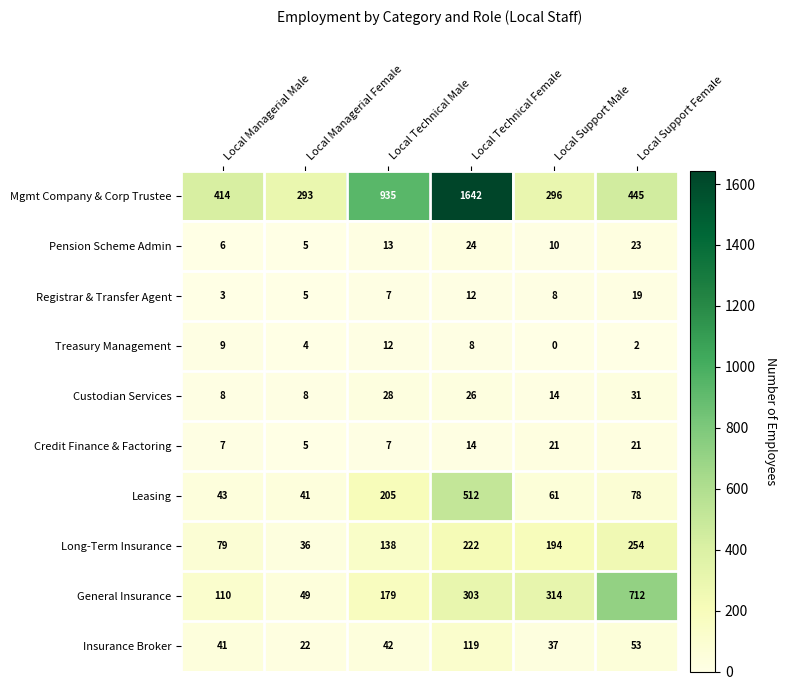

What is the spread (max minus min) of values at Local Managerial Male?

411